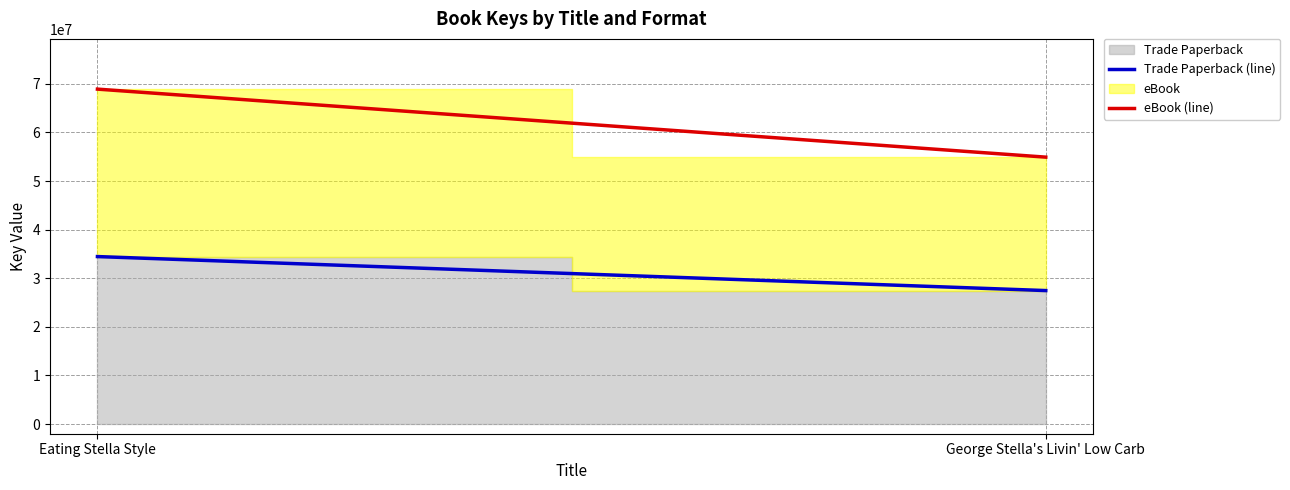

What is the sum of the eBook (line) values at Eating Stella Style and George Stella's Livin' Low Carb?

123824210